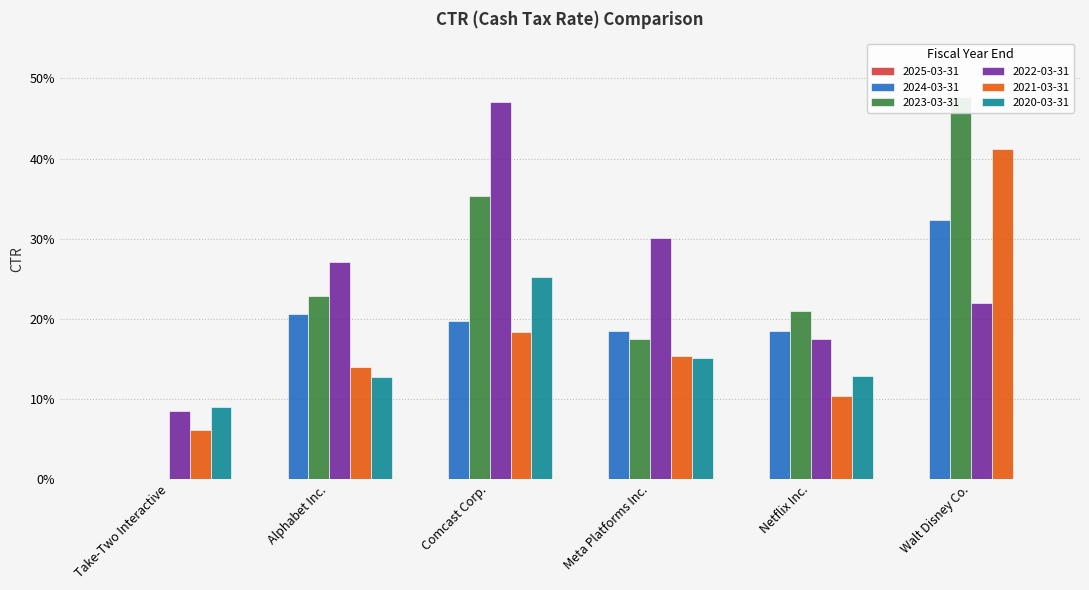

What is the difference between the second highest and minimum values in the 2022-03-31 series?

0.2